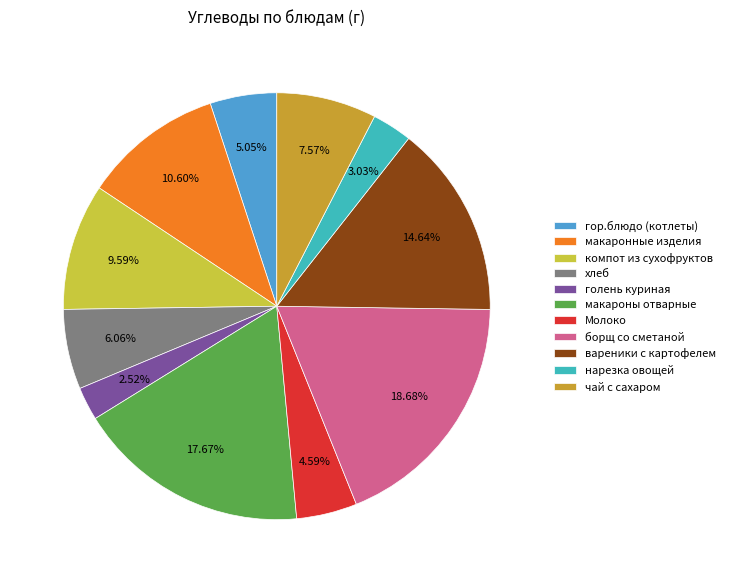

Approximately how many times larger is the value at компот из сухофруктов compared to Молоко?

2.1